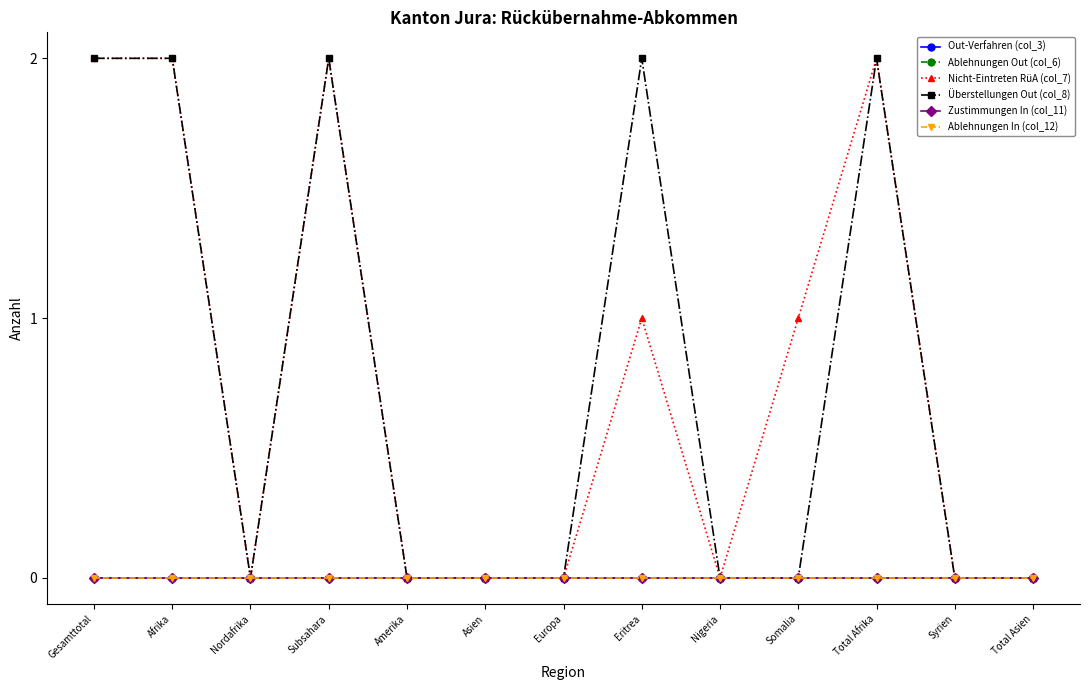

True or false: Ablehnungen In (col_12) and Zustimmungen In (col_11) intersect in this chart.

False